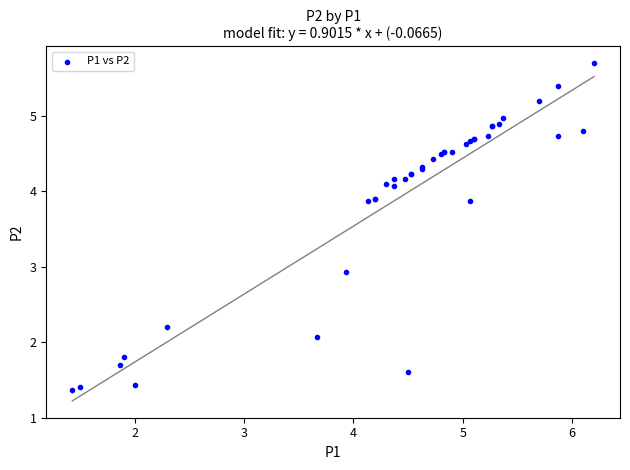

What Y value in the scatter plot is closest to 3?

2.9